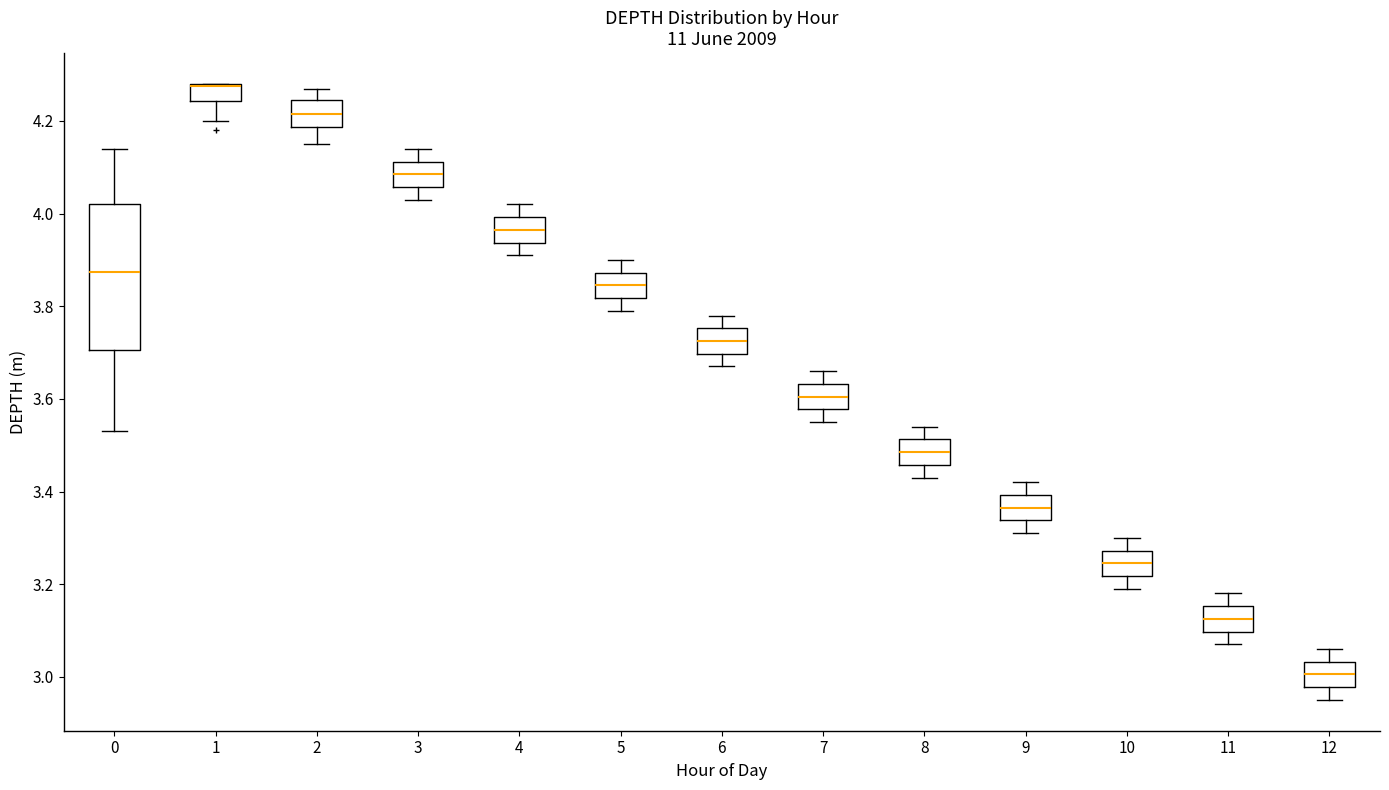

Which box is the tallest, from its lower edge to its upper edge?

0